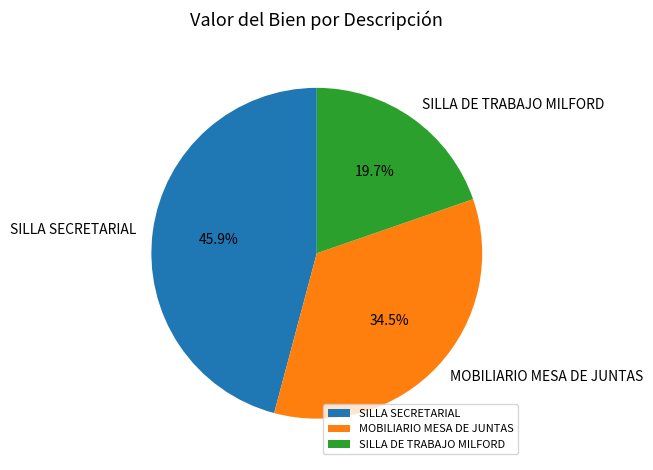

How many segments does this pie chart have?

3